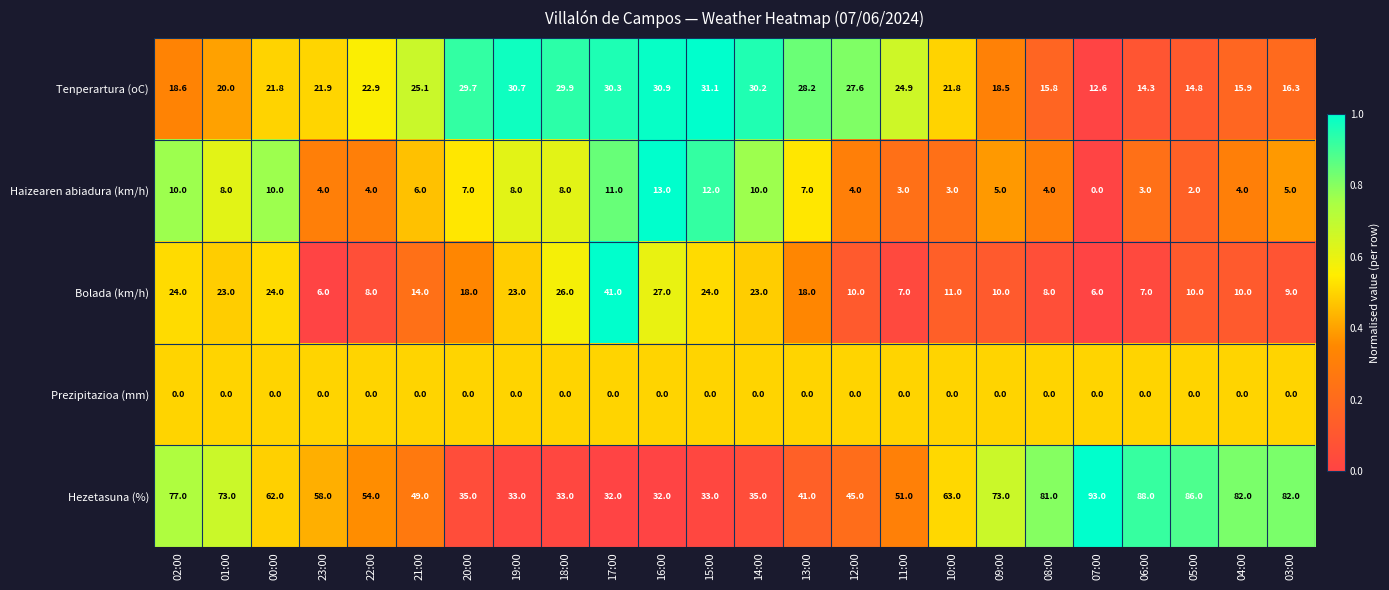

The value of Haizearen abiadura (km/h) at 21:00 is 3.4. True or false?

False